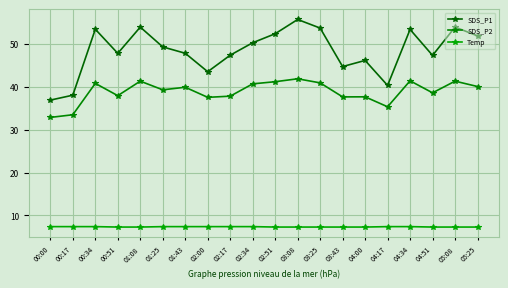

At how many categories does at least one series exceed 29?

20